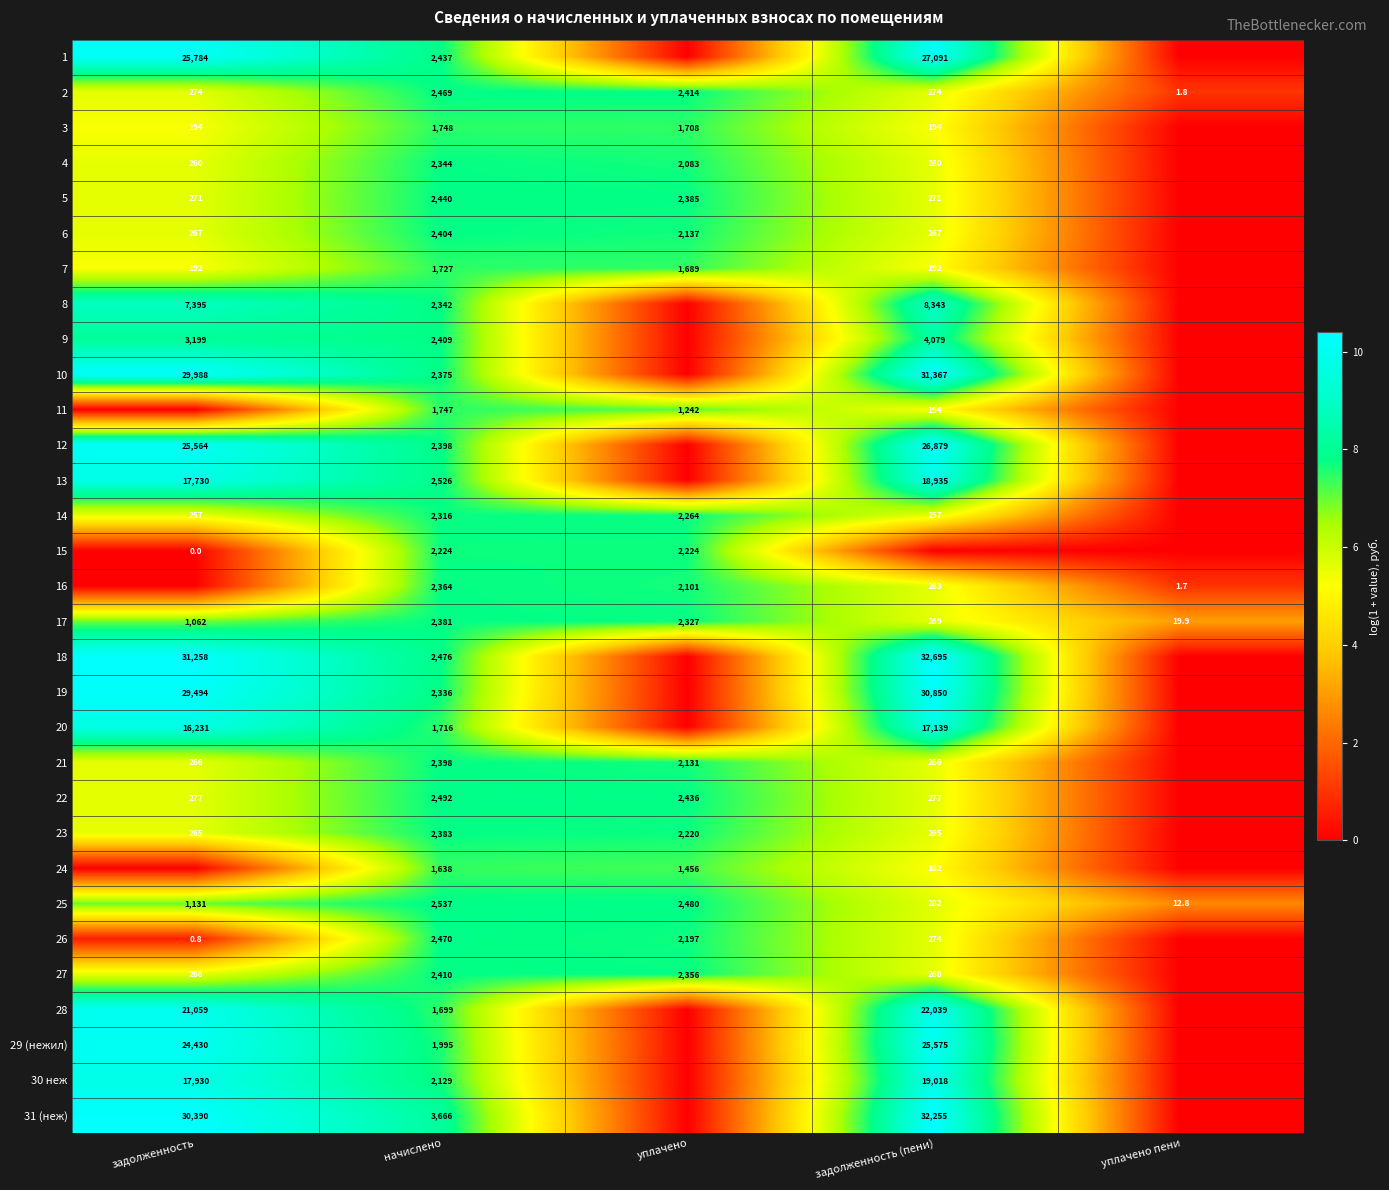

The value of 6 at задолженность is 267.0. True or false?

True